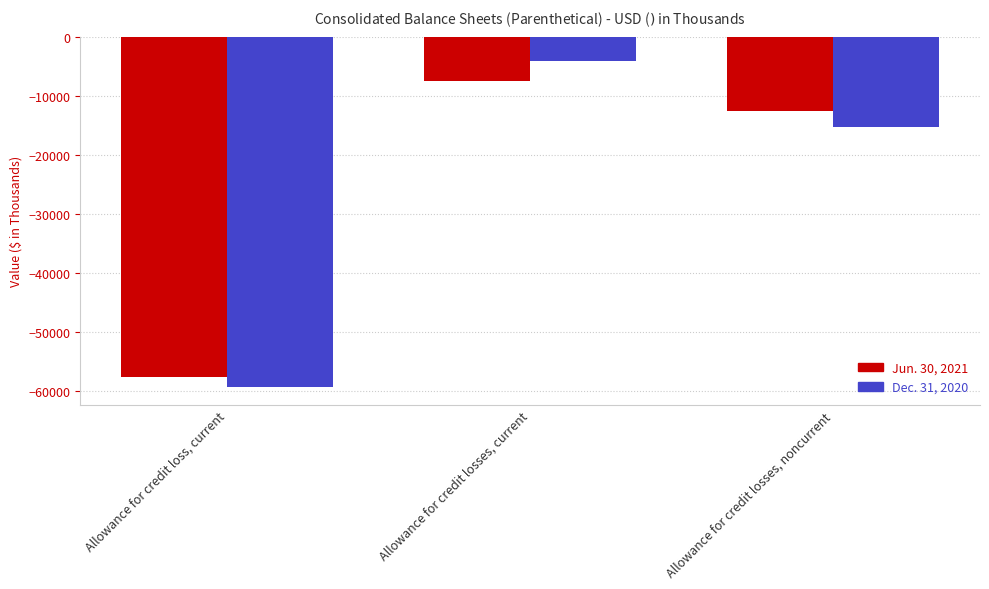

What is the sum of all Jun. 30, 2021 values?

-77765